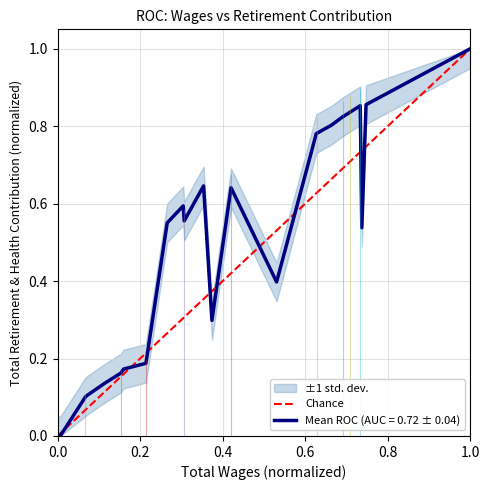

At which label does Mean ROC (AUC = 0.72 ± 0.04) reach its peak?

1.0